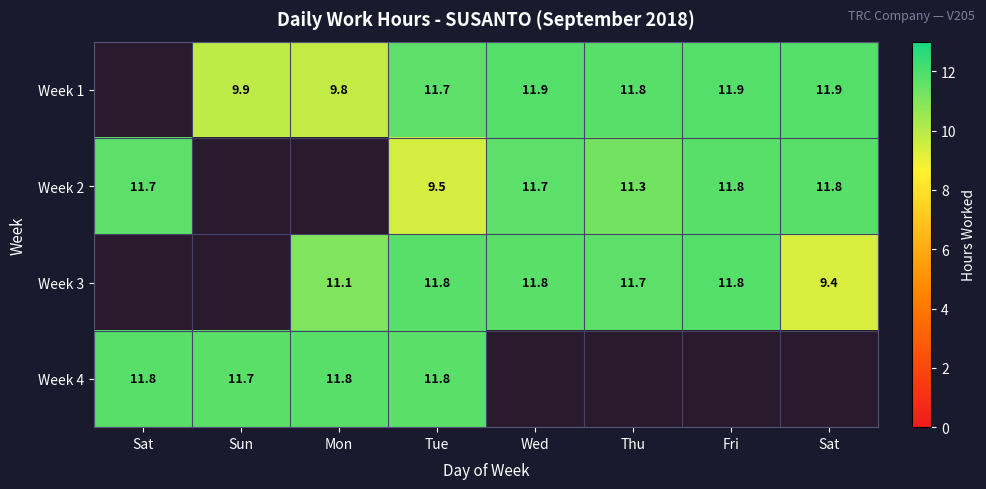

Count the number of categories in the chart.

8